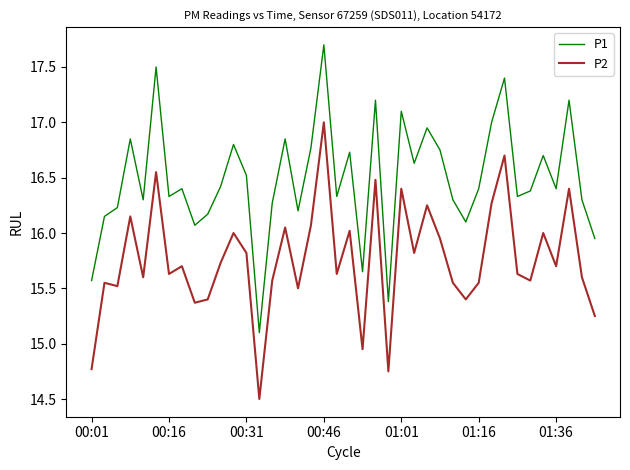

Which series has the largest range (max minus min)?

P1